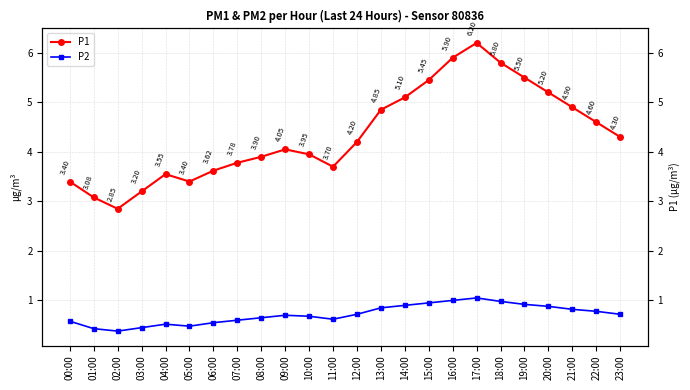

True or false: P1 has a value of 8.4 at 20:00.

False